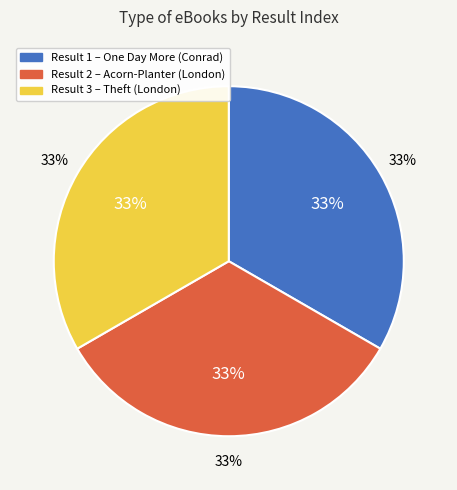

What percentage is the 2 slice, to the nearest percent?

33%